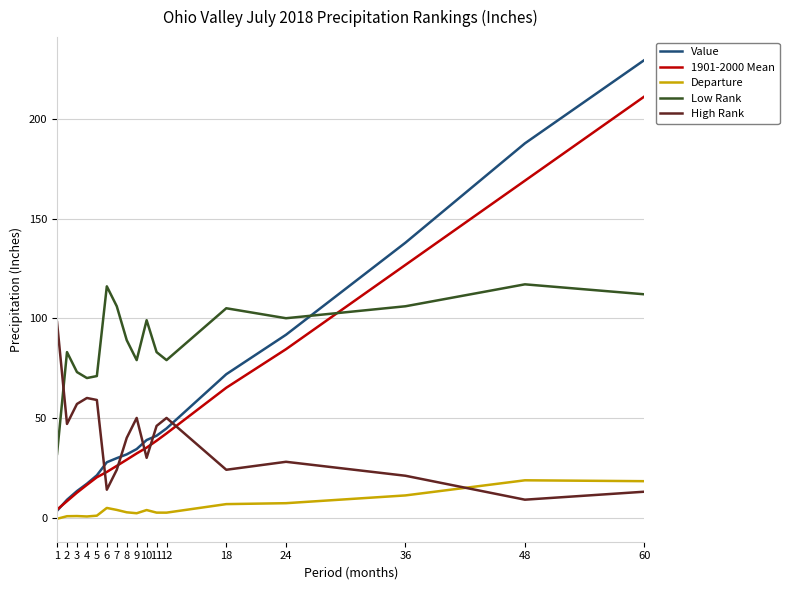

What are all the series names shown in the legend?

Value, 1901-2000 Mean, Departure, Low Rank, High Rank